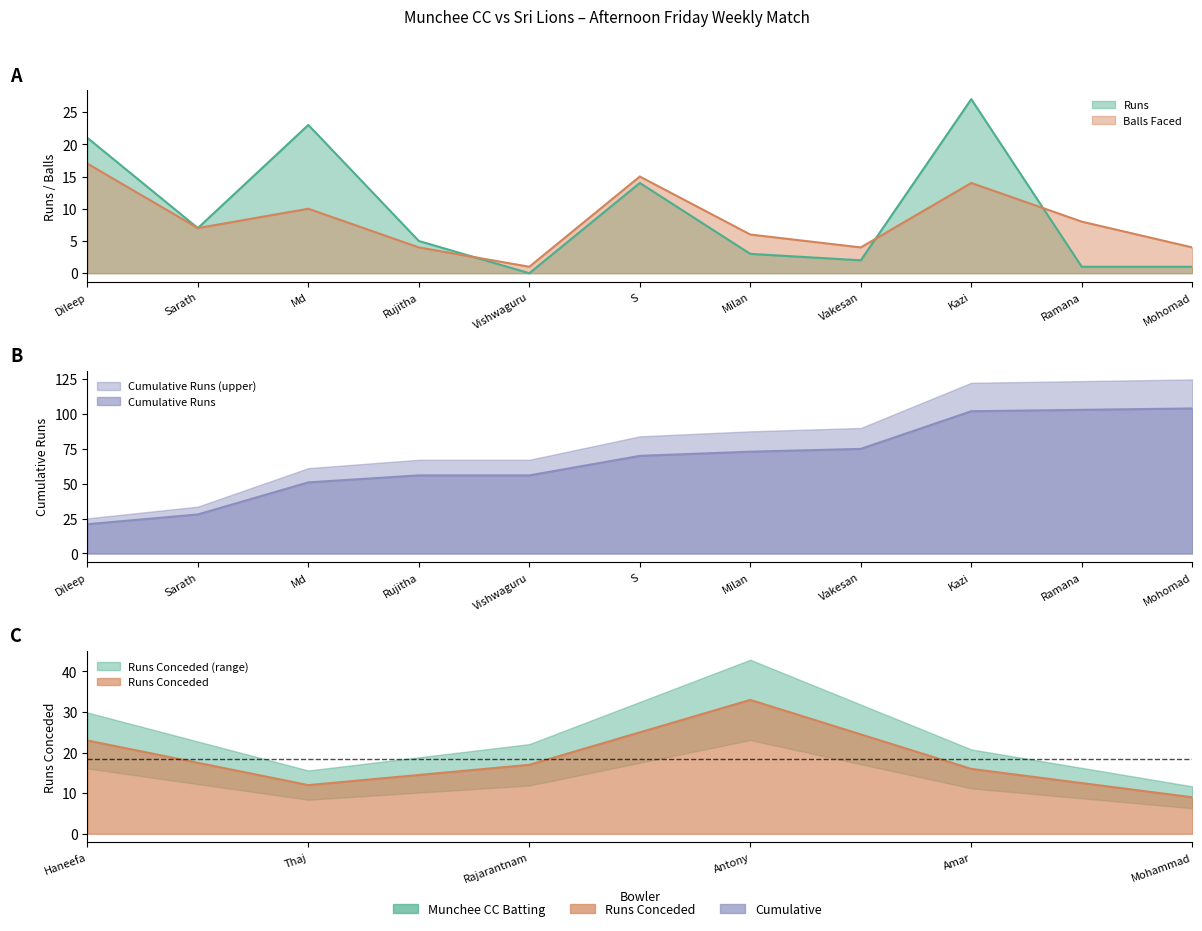

What is the label of the 3rd point from the right?

Kazi